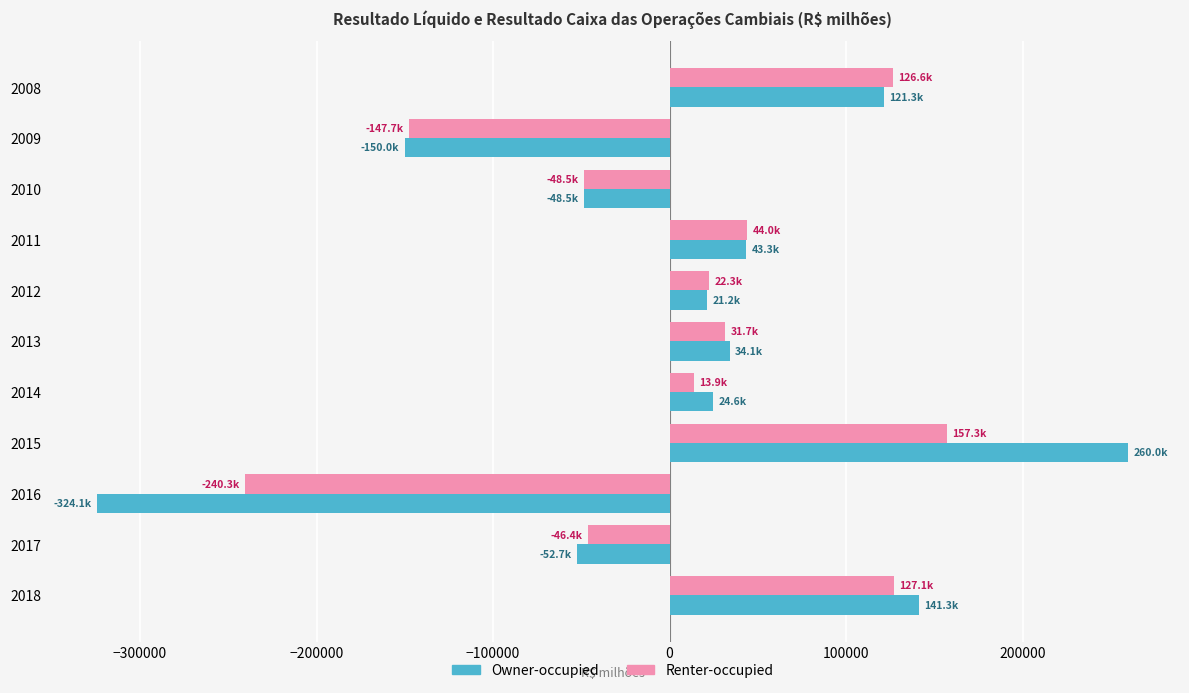

How many data points in Renter-occupied are less than 22309?

5